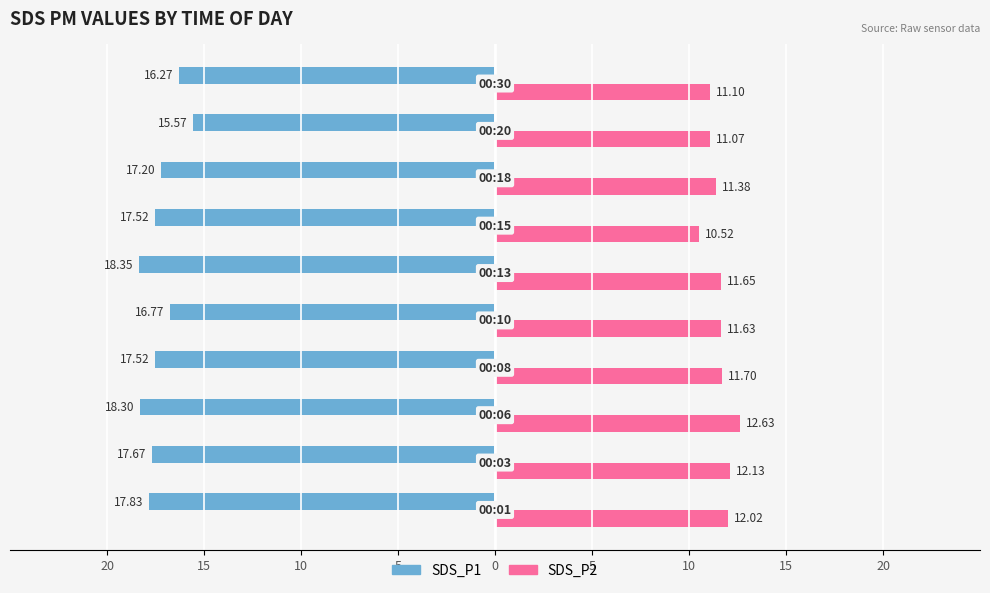

What are all the series names shown in the legend?

SDS_P1, SDS_P2